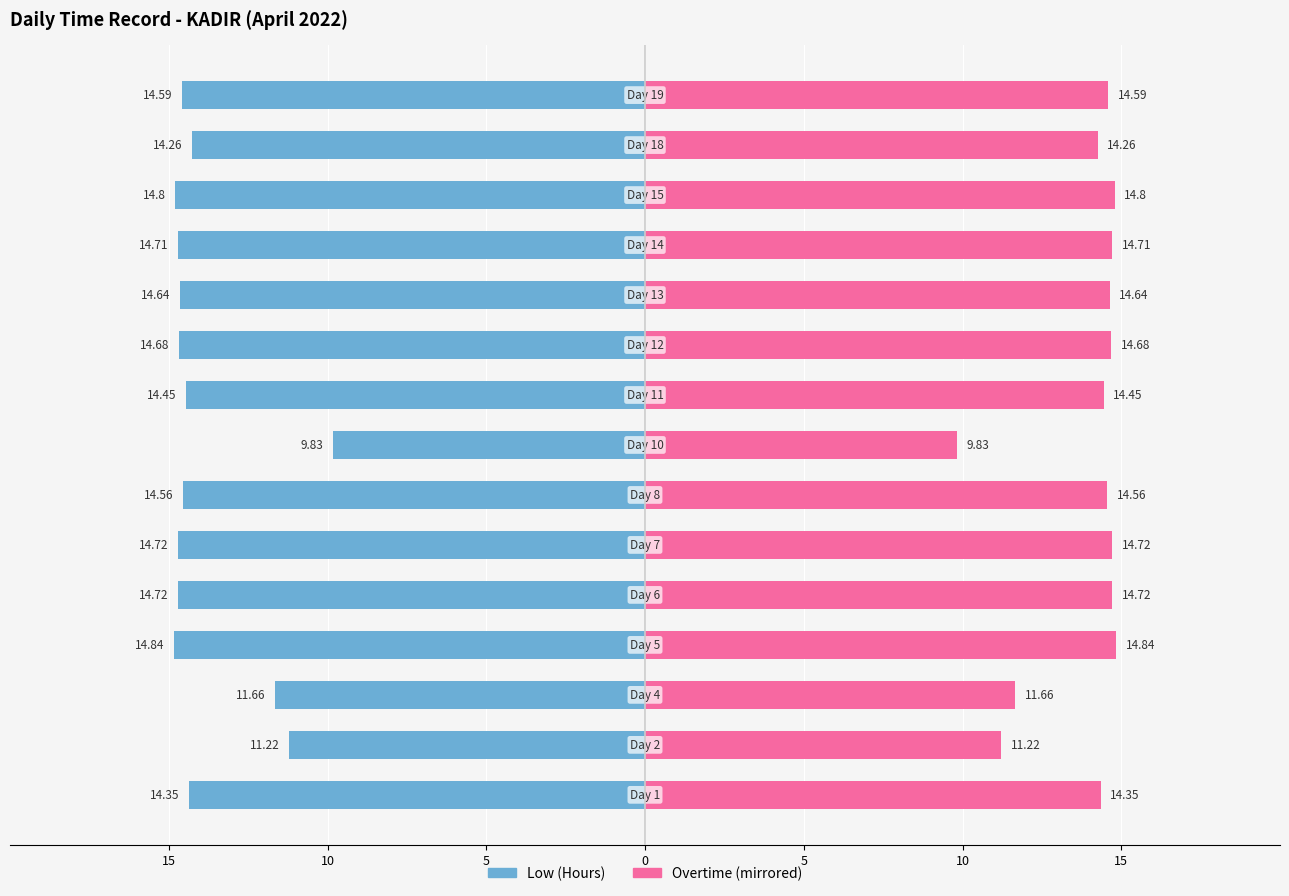

List the series in order of their peak value, lowest first.

Low (Hours), Overtime / Right